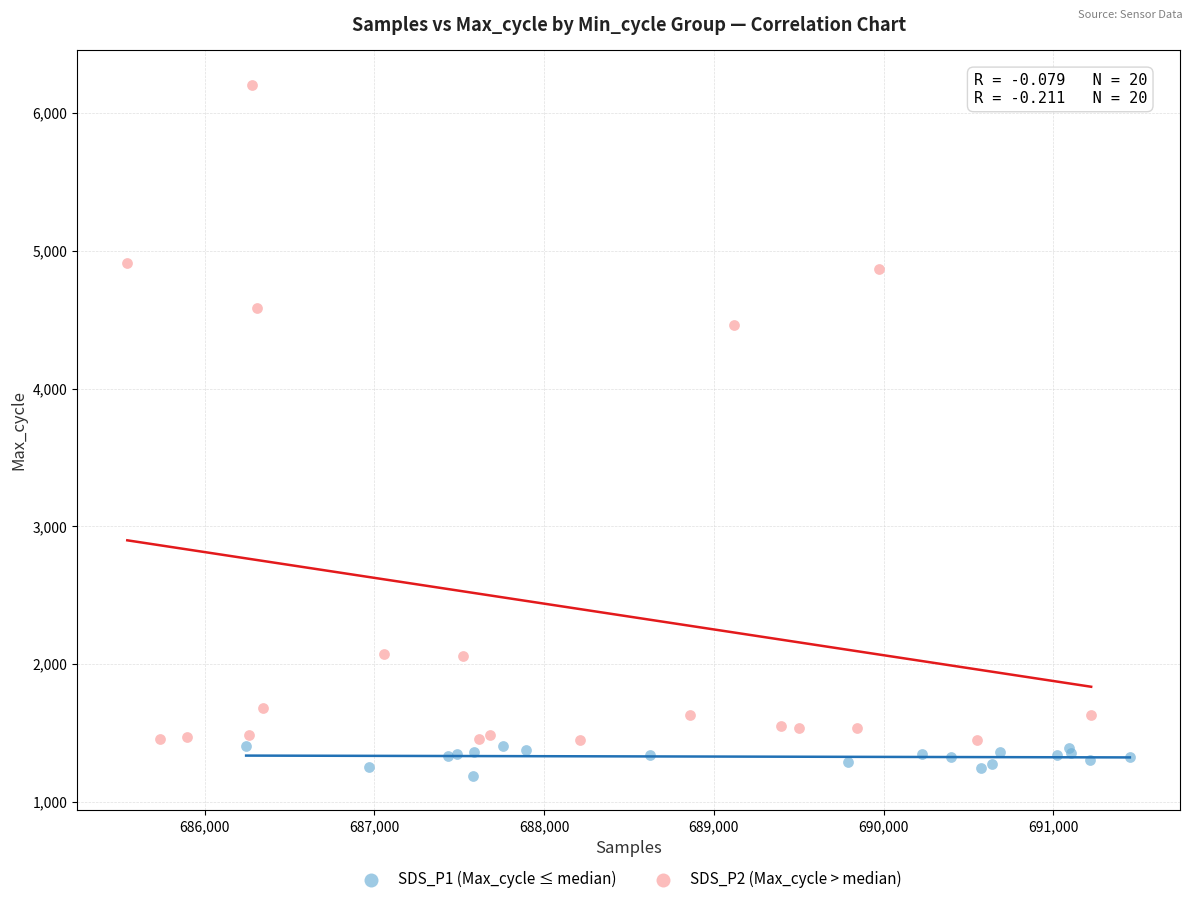

Which series has the largest Y range (max minus min)?

SDS_P2 (Max_cycle > median)